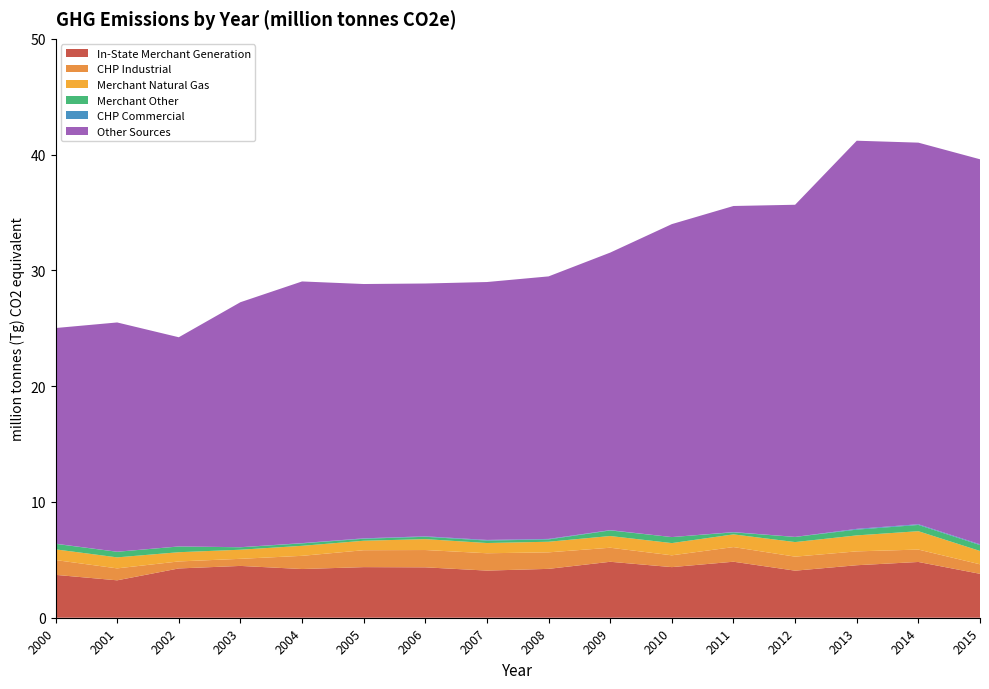

The In-State Merchant Generation series shows 2.2 at 2008. True or false?

False